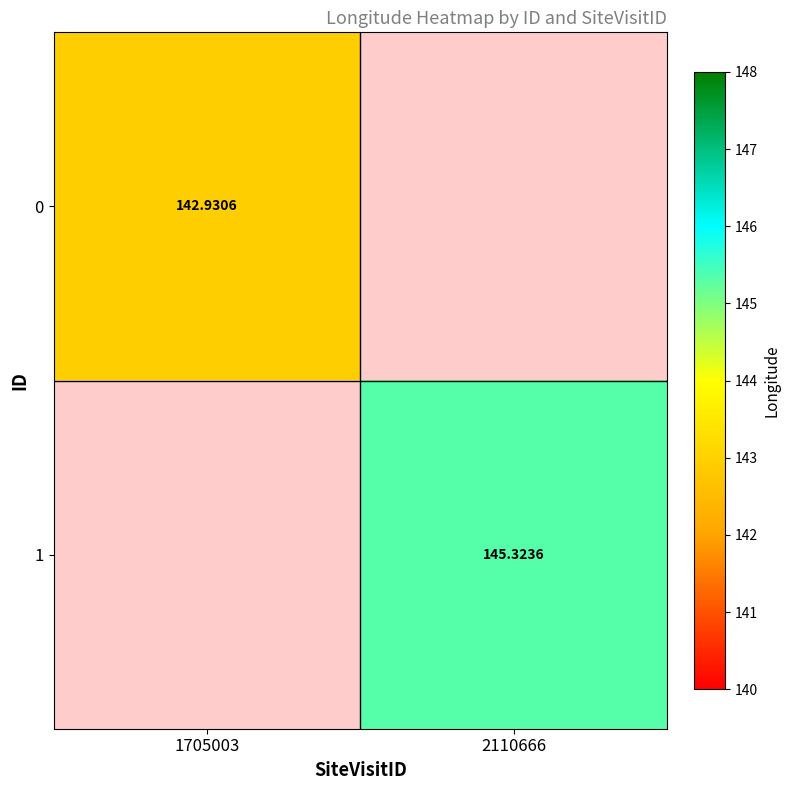

Is the value of 0 at 1705003 greater than the value of 1 at 2110666?

No